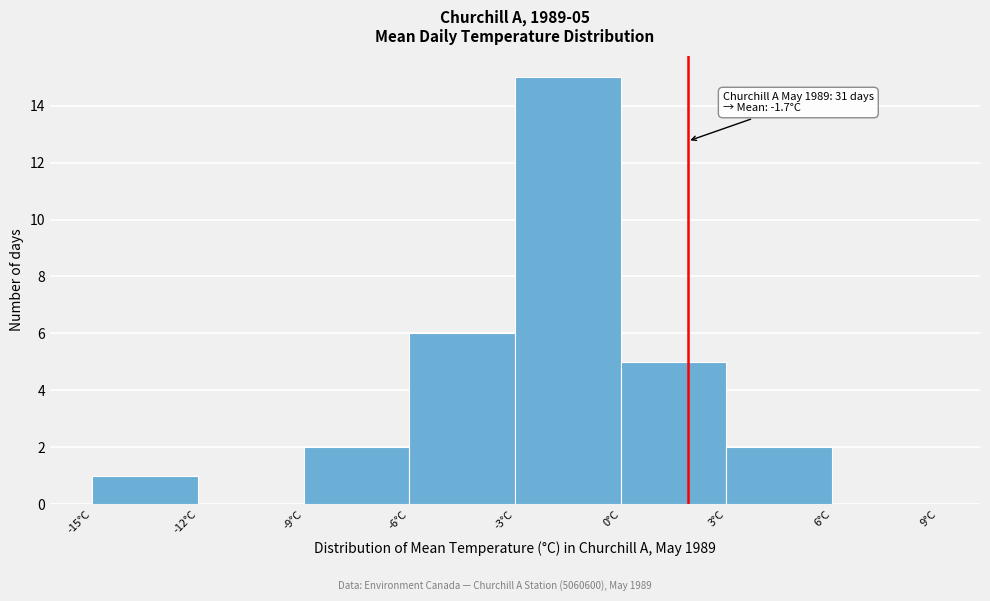

Which range on the x-axis has the tallest bar?

-3 to 0